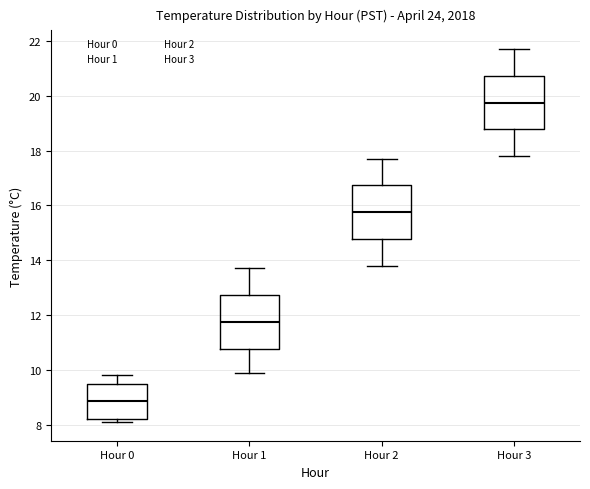

Which box's median line is the highest?

Hour 3